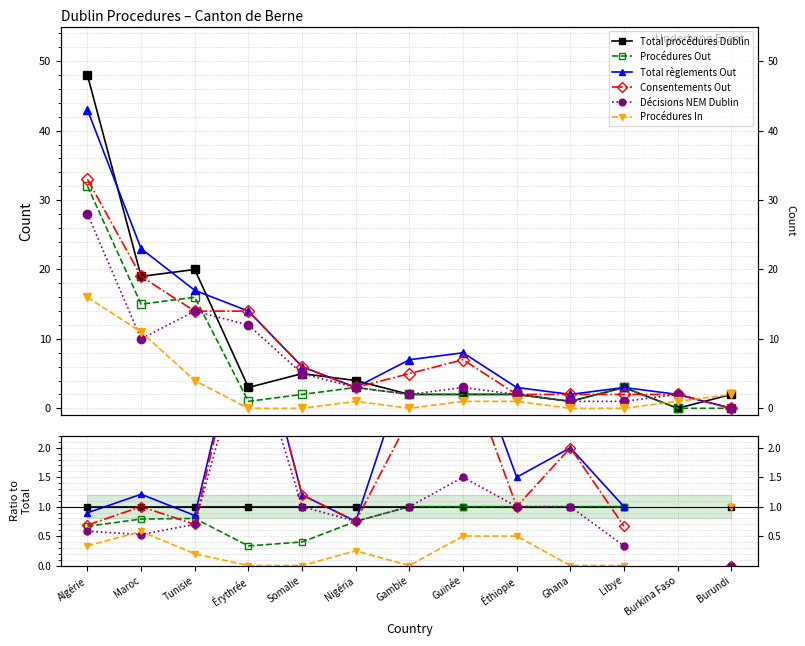

Count the Procédures In values in the range 0 to 1.

12